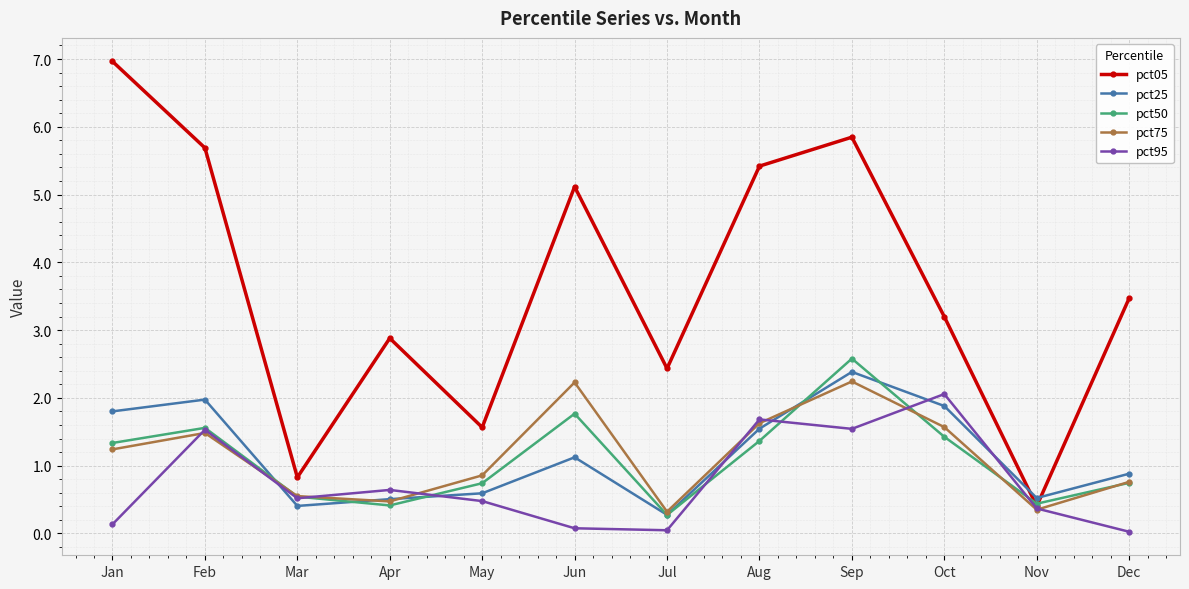

True or false: pct95 and pct50 intersect in this chart.

True